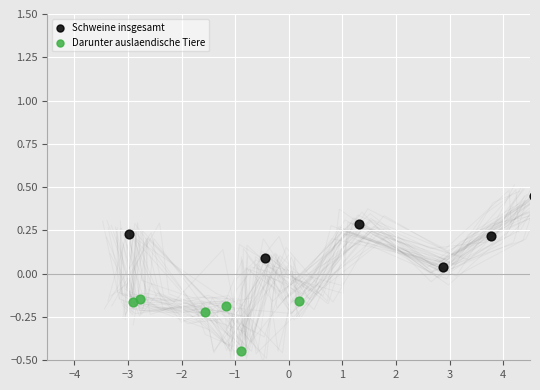

Which series contains the highest Y value?

Schweine insgesamt